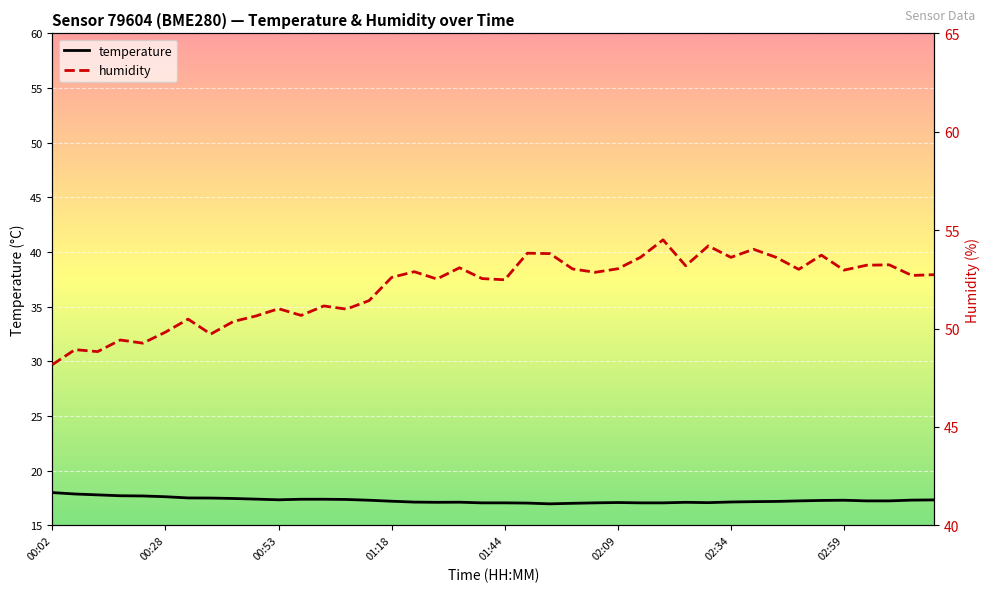

What is the label of the 23rd point from the right?

01:29